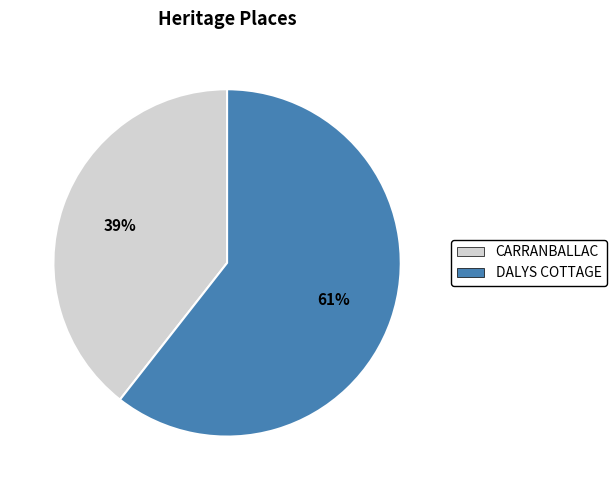

Combined, do CARRANBALLAC and DALYS COTTAGE account for over 50%?

Yes